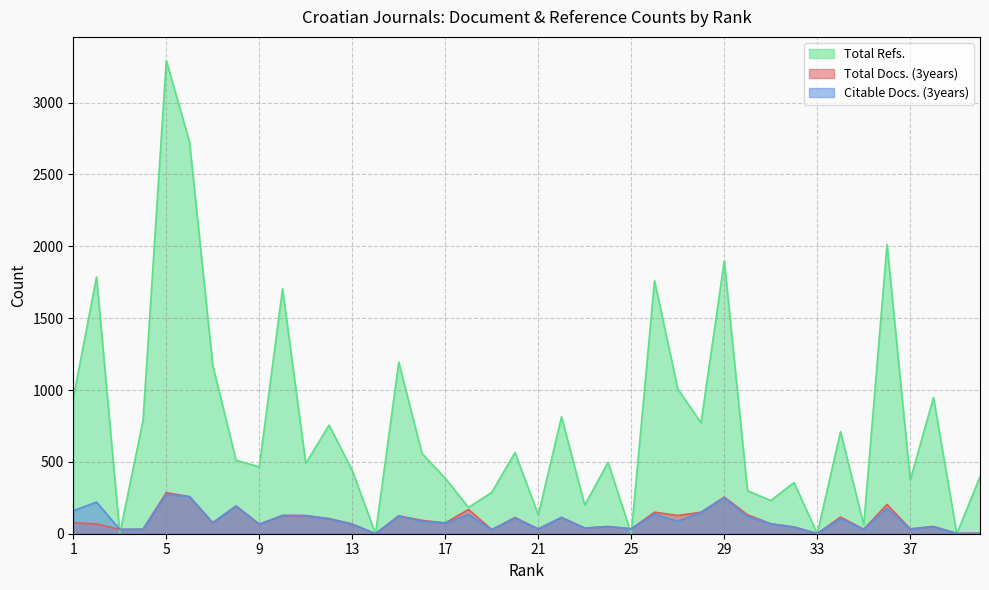

Where is the first local minimum for Total Docs. (3years)?

3